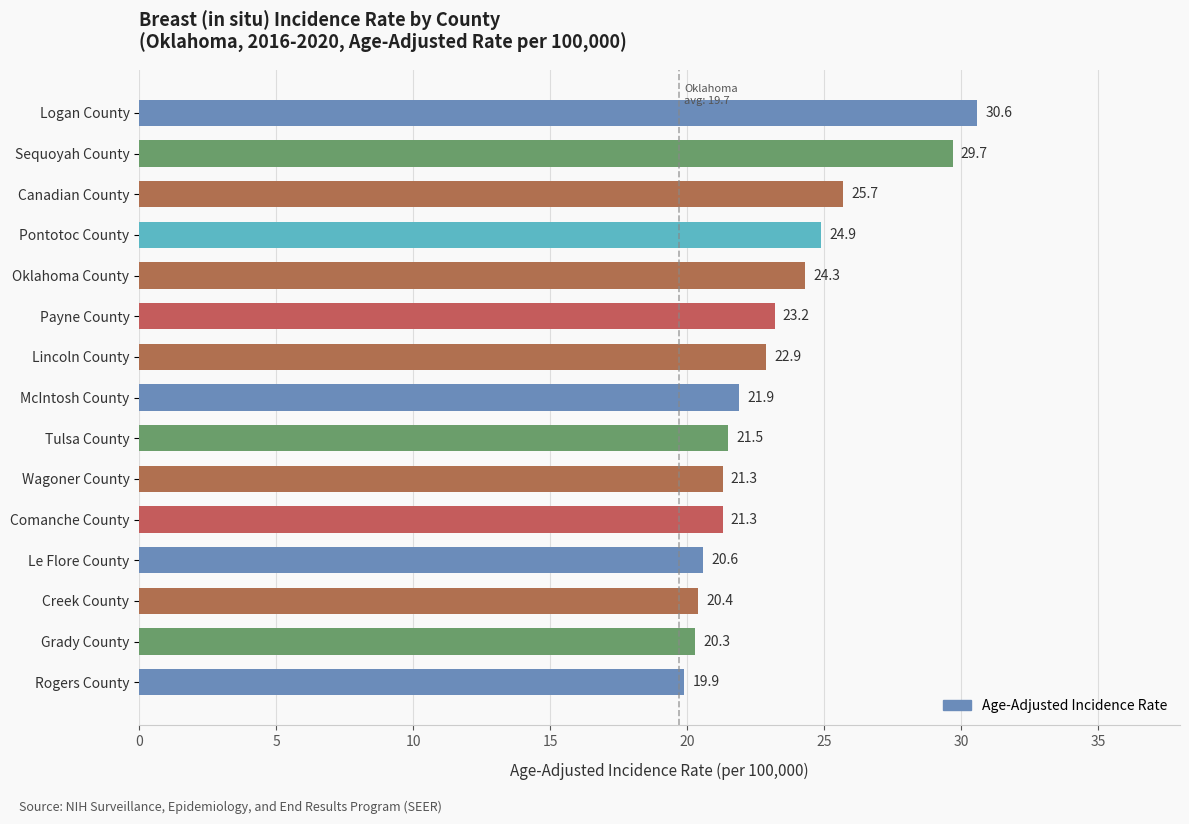

Which has a higher value, Comanche County or Rogers County?

Comanche County